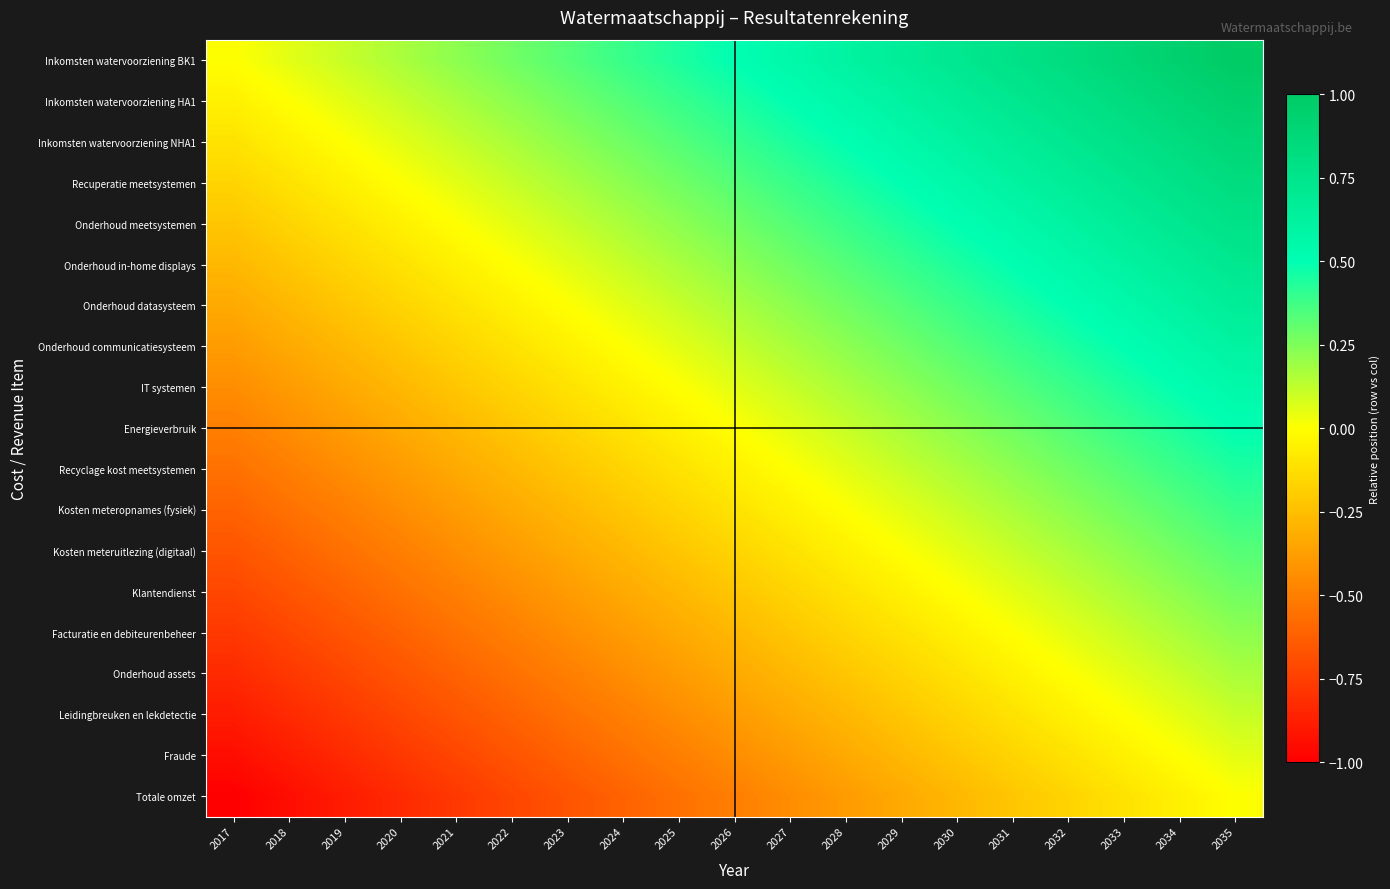

At how many categories does at least one series exceed 0?

18